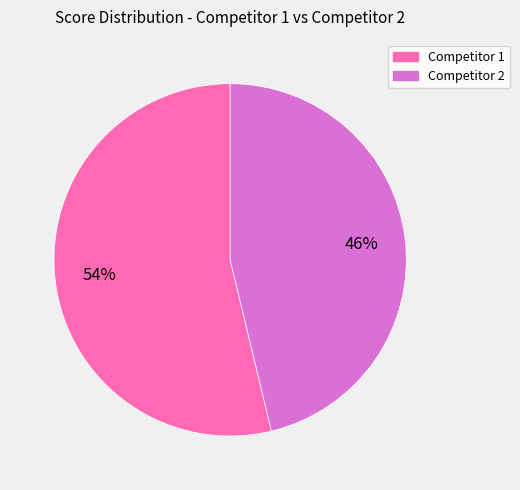

To the nearest percent, what is the difference between the largest and smallest slice percentages?

8%